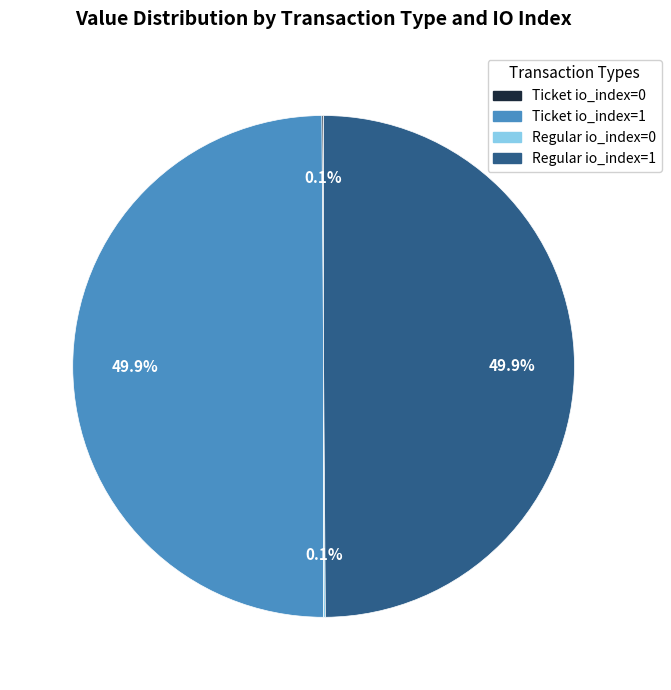

Which category has the smallest portion of the pie?

Ticket (io_index=0)